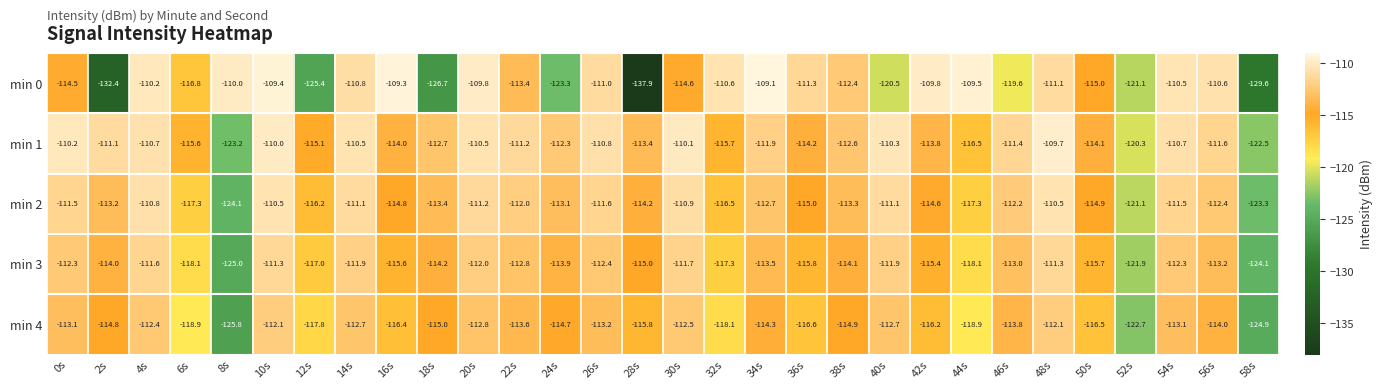

Which label corresponds to the largest value in the chart?

34s